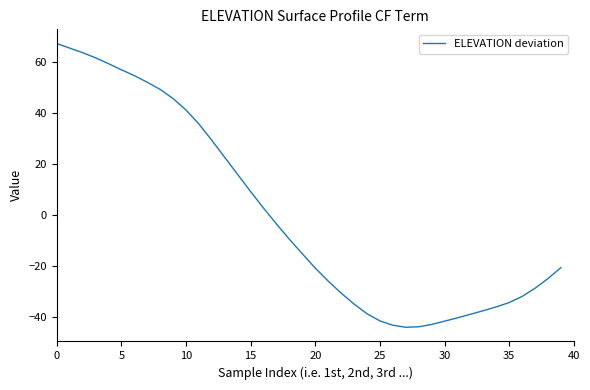

What is the smallest value displayed?

-44.1